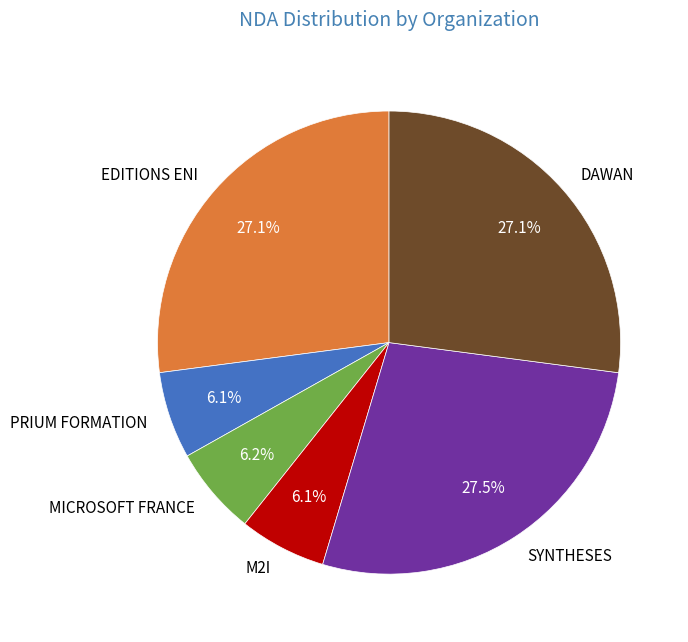

How many segments does this pie chart have?

6